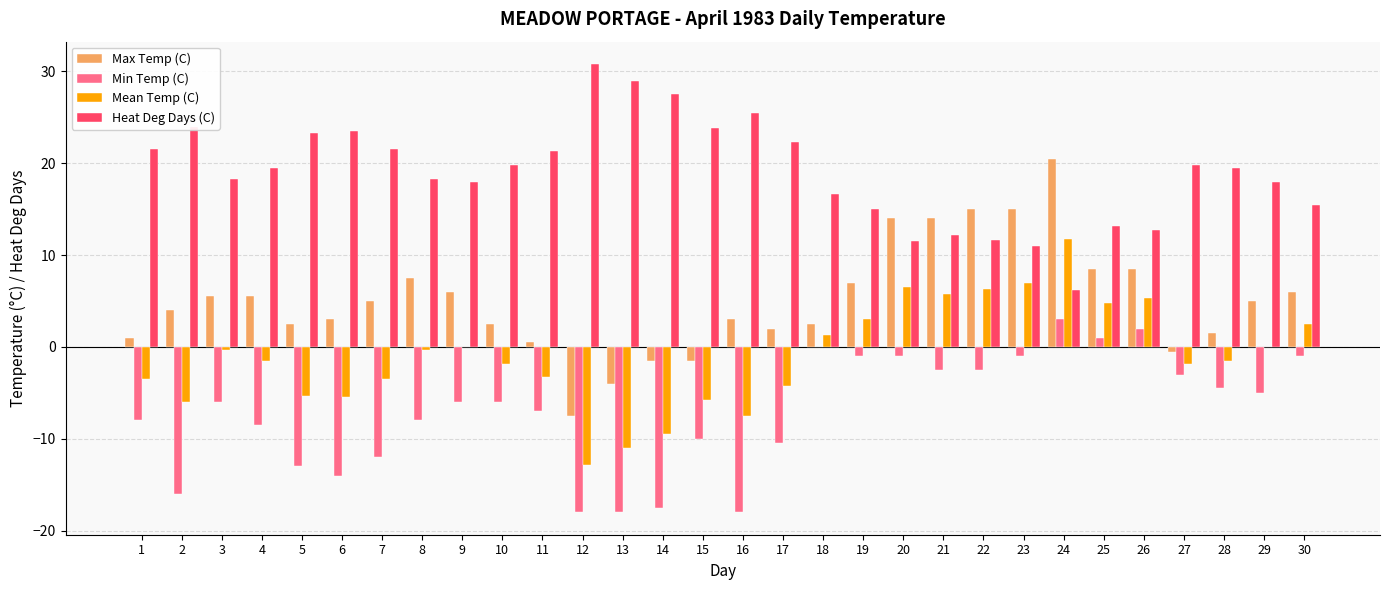

Is the value of Heat Deg Days (C) at 1 greater than the value of Max Temp (C) at 18?

Yes